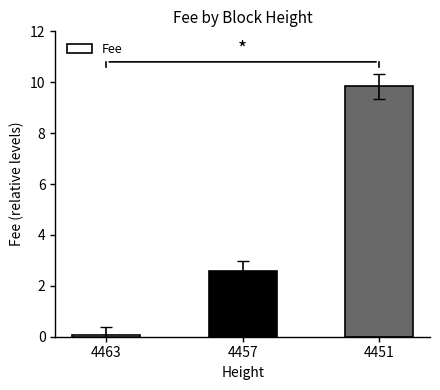

How many data points does each series have?

3